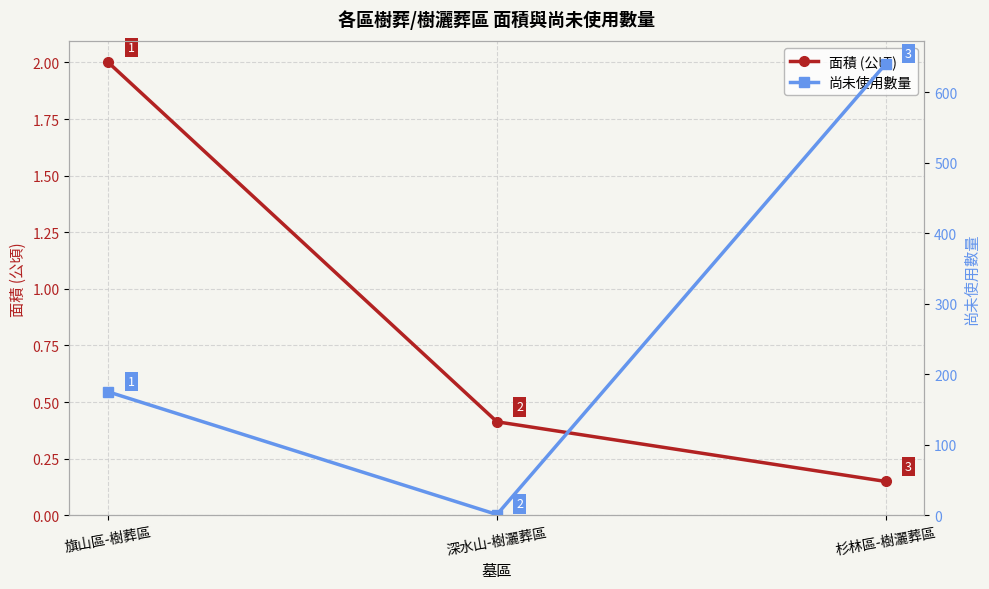

What is the value of the 面積 (公頃) point at the 2nd from the left?

0.4